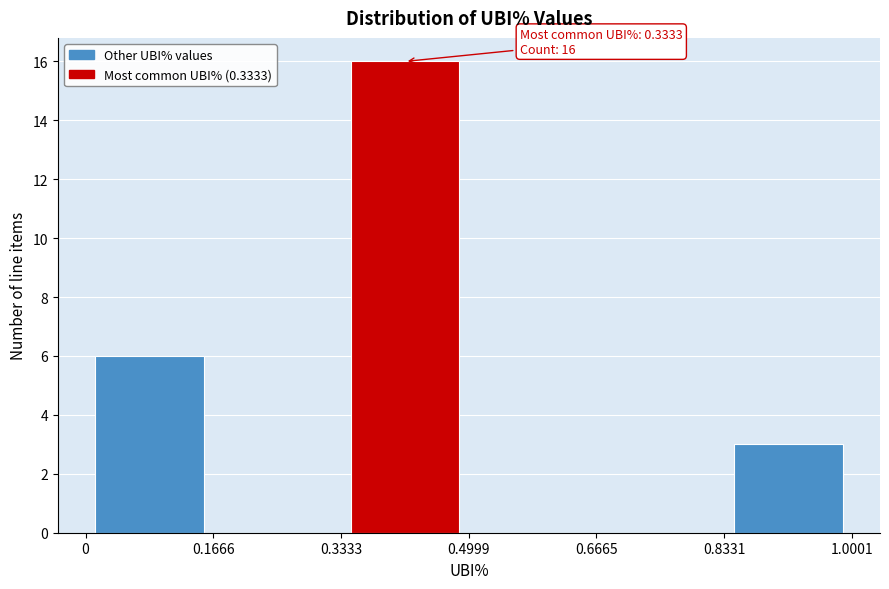

Over which range of the x-axis is the bar tallest?

0.3333 to 0.4999